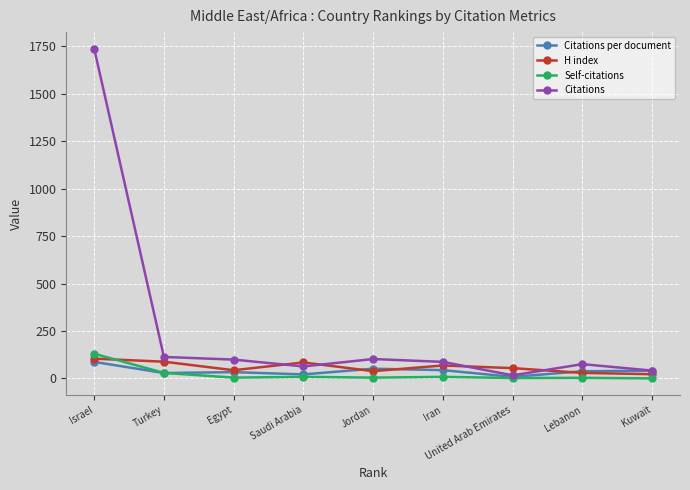

The Citations series shows 1738.0 at Israel. True or false?

True